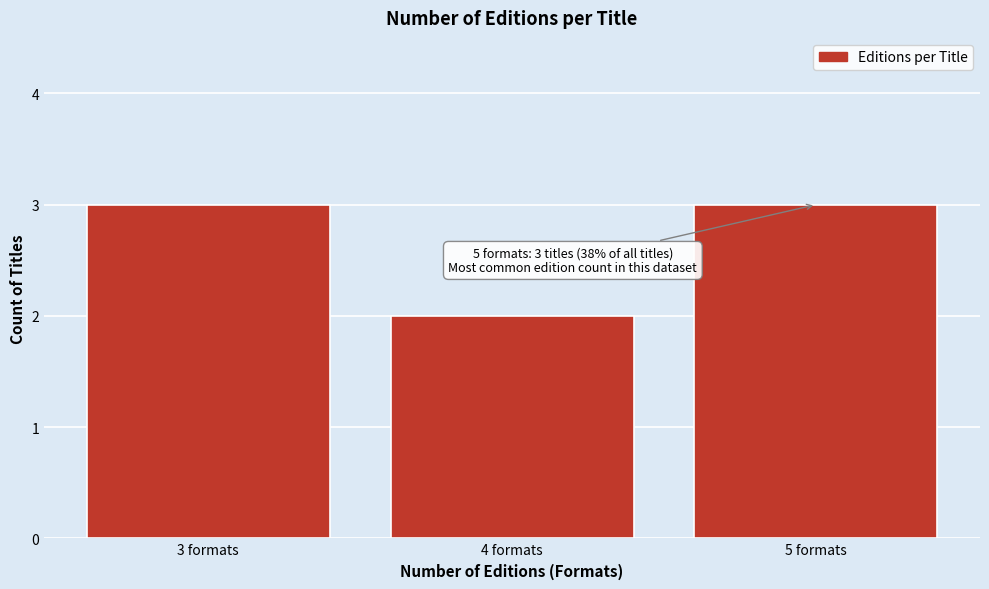

Reading left to right, what are all the values shown in this chart?

3 formats=3	4 formats=2	5 formats=3